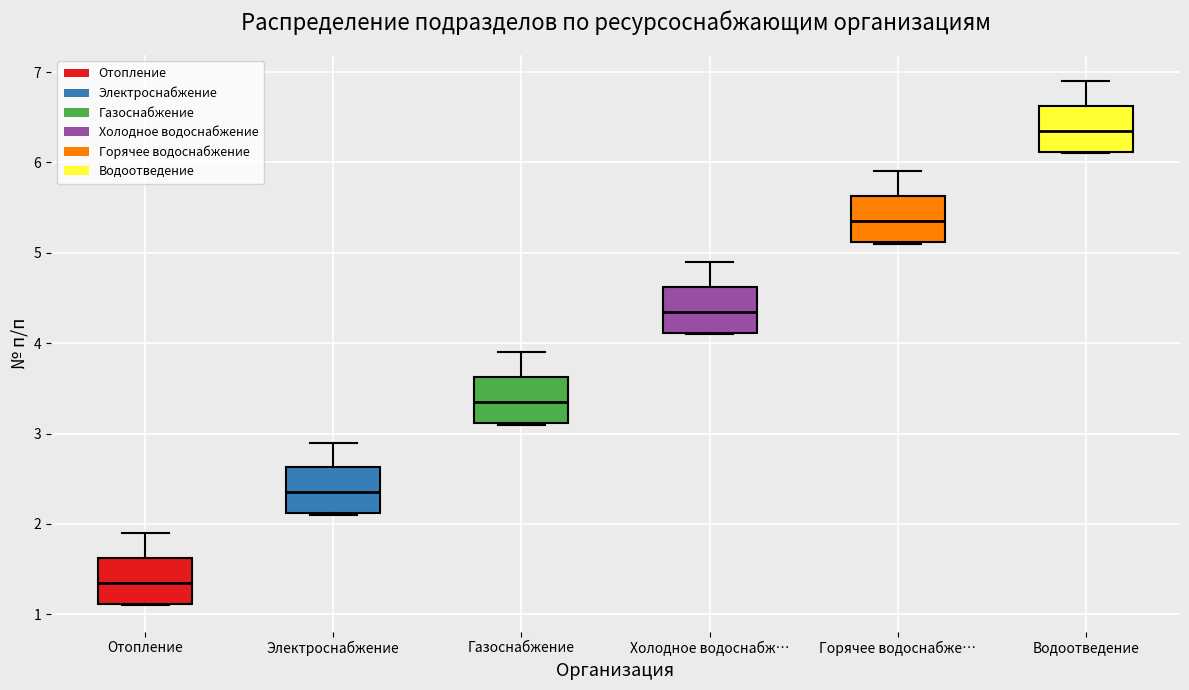

Reading left to right, read every box against the y-axis: the position of its median line, the range the box covers, and the ends of its whiskers. The values are not printed on the chart, so give them approximately, as read against the axis.

Отопление: median 1.4, box 1.1 to 1.6, whiskers 1.1 to 1.9
Электроснабжение: median 2.4, box 2.1 to 2.6, whiskers 2.1 to 2.9
Газоснабжение: median 3.4, box 3.1 to 3.6, whiskers 3.1 to 3.9
Холодное водоснабж…: median 4.4, box 4.1 to 4.6, whiskers 4.1 to 4.9
Горячее водоснабже…: median 5.4, box 5.1 to 5.6, whiskers 5.1 to 5.9
Водоотведение: median 6.4, box 6.1 to 6.6, whiskers 6.1 to 6.9